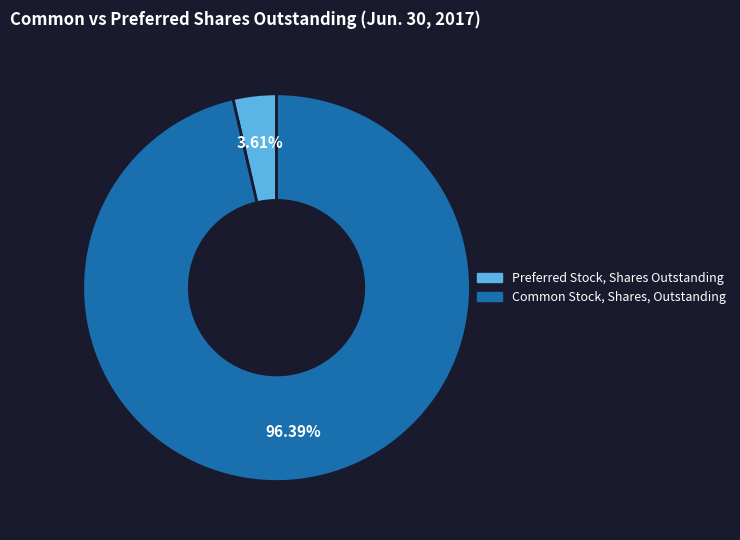

What is the smallest slice in the pie chart?

Preferred Stock, Shares Outstanding